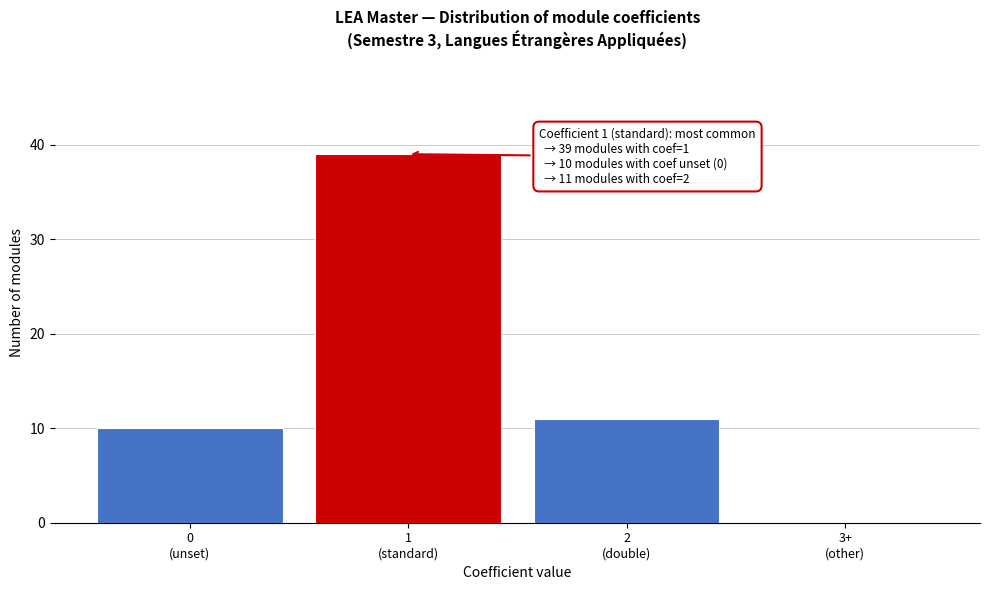

What is the greatest value displayed?

39